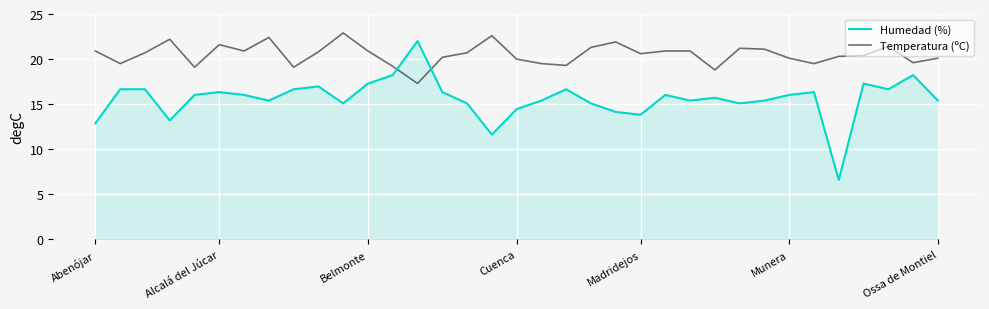

True or false: Humedad (%) and Temperatura (ºC) cross at least once.

True